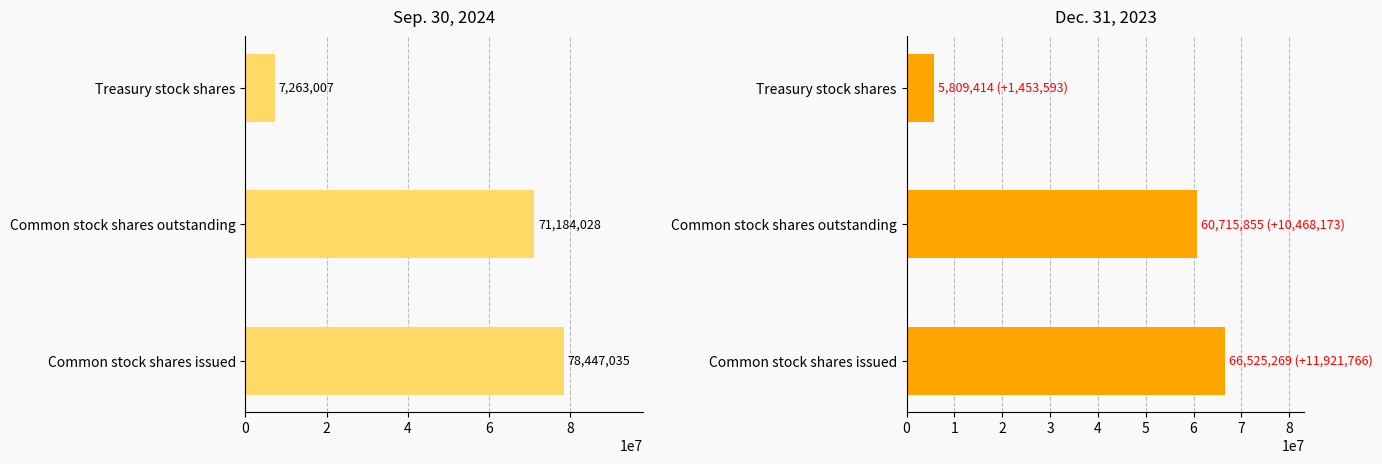

Are the bars grouped side by side (vs. stacked)?

Yes